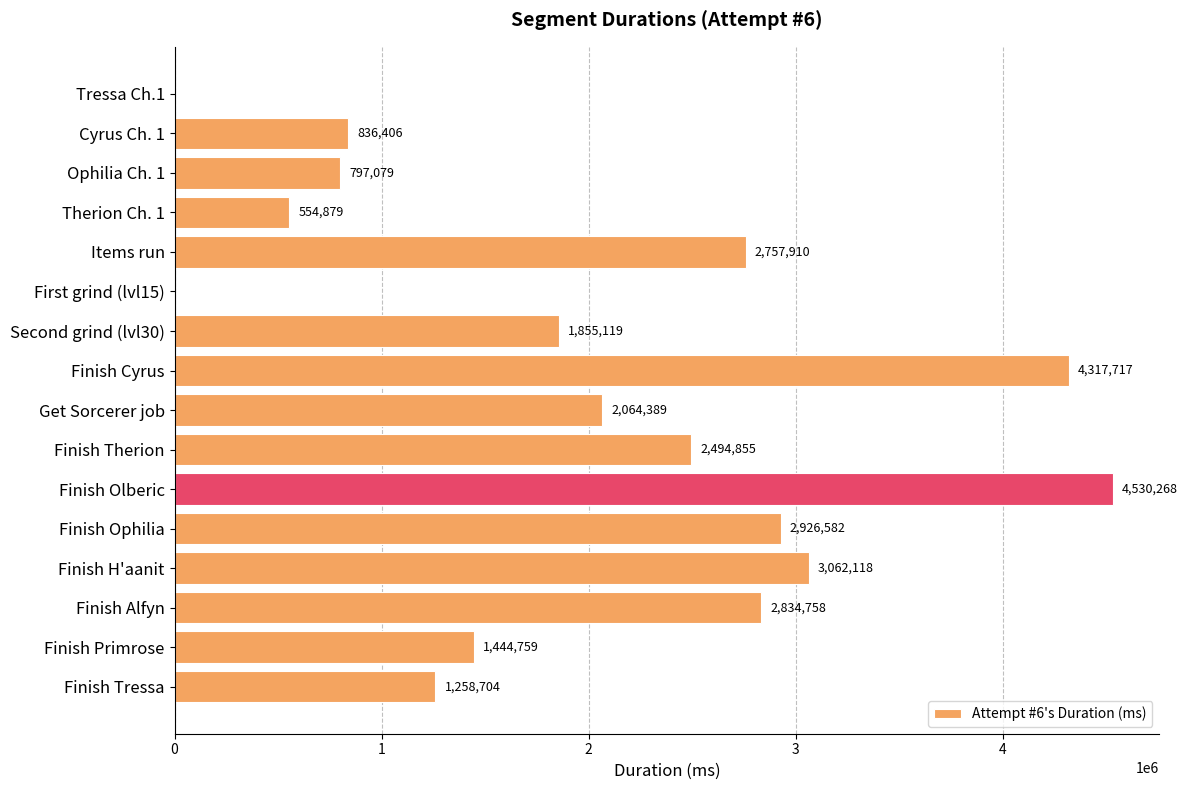

The value at Therion Ch. 1 is 772912. True or false?

False